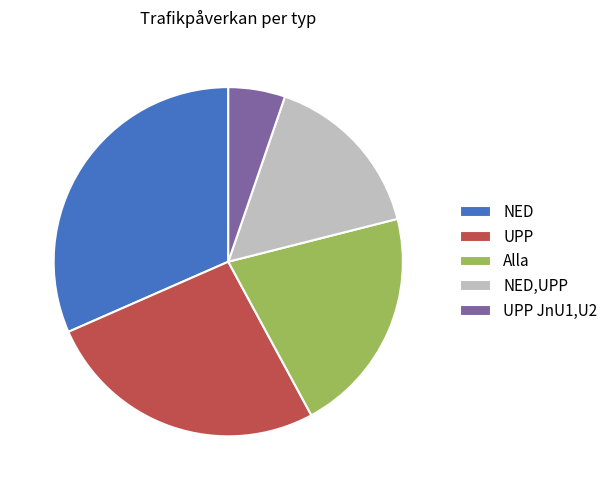

Is it true that Alla is 21% of the pie?

True